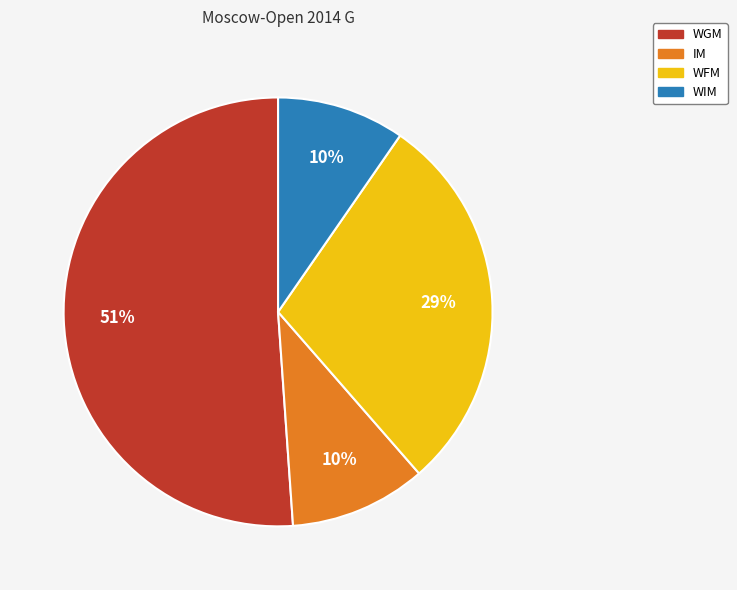

To the nearest percent, what is the difference between the WIM and WFM slice percentages?

19%